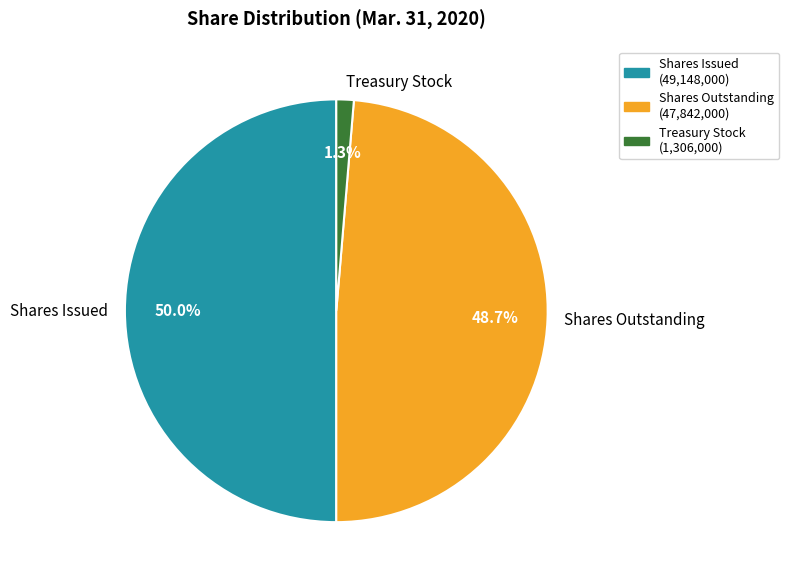

Which slice is the largest?

Shares Issued